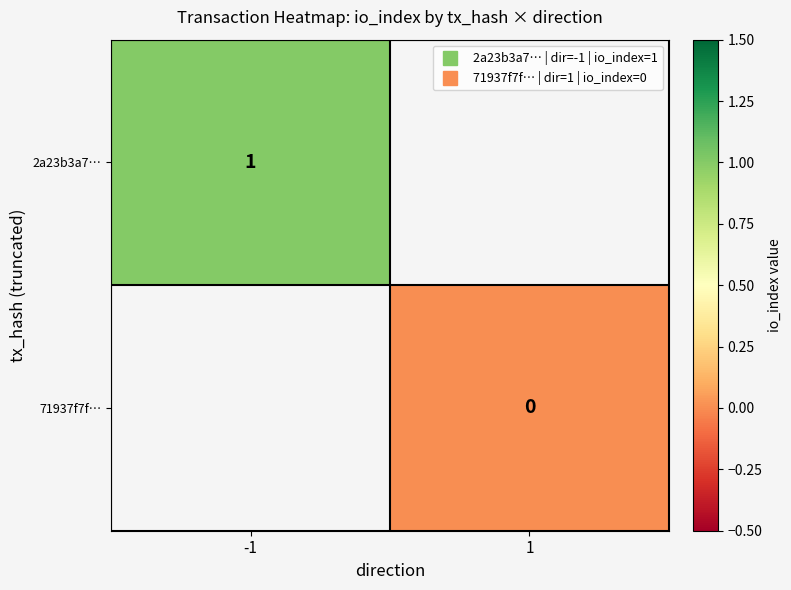

Between 1 and -1, which is larger?

-1